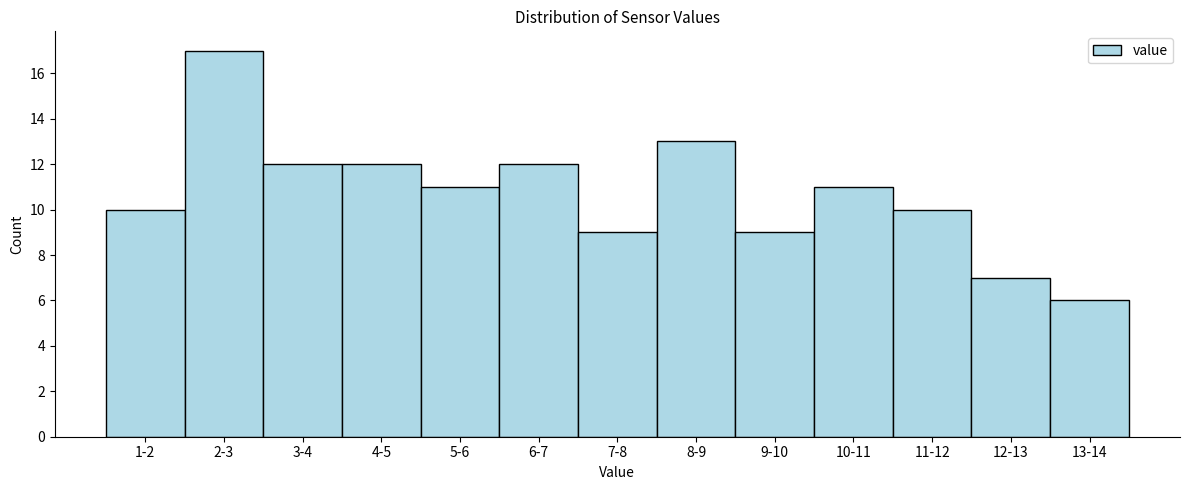

Reading left to right, extract all data points from this chart.

10	17	12	12	11	12	9	13	9	11	10	7	6